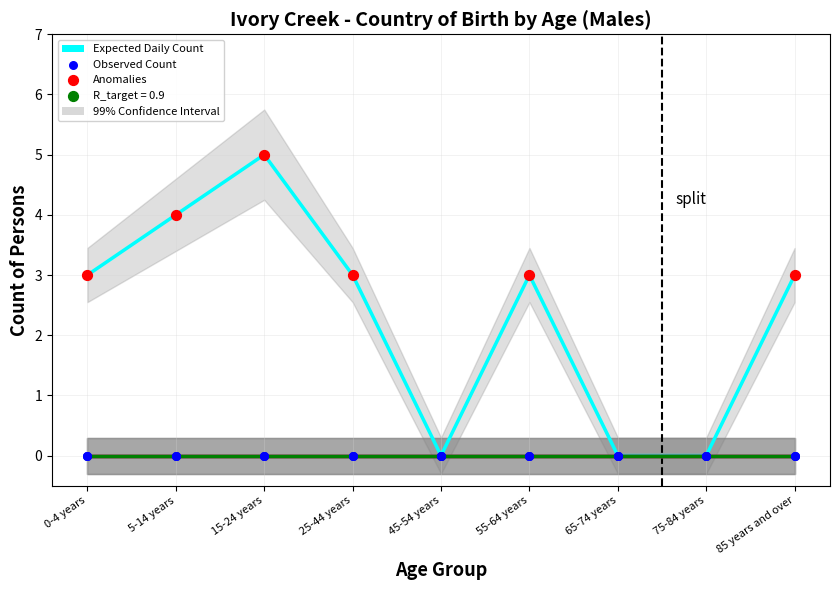

Which series reaches the minimum Y coordinate?

Expected (Australia)